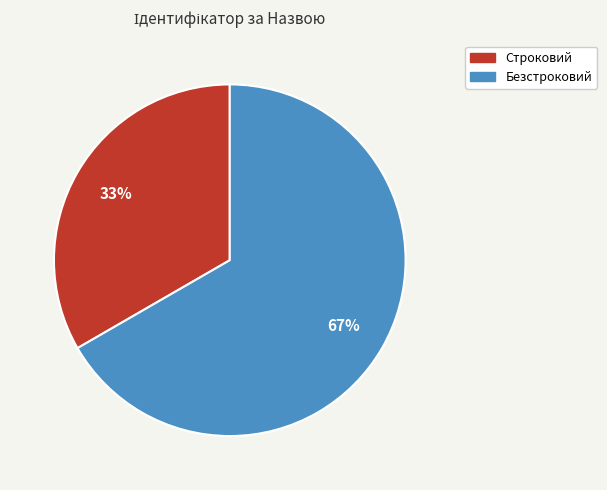

True or false: Строковий accounts for 25% of the total.

False